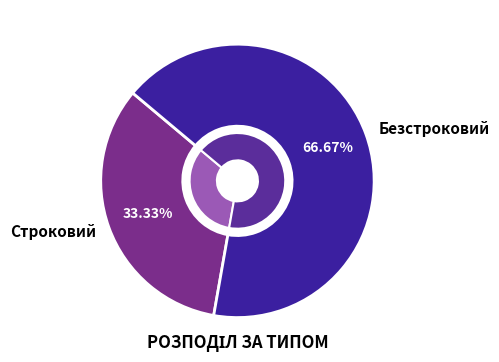

Which category accounts for the majority?

Безстроковий